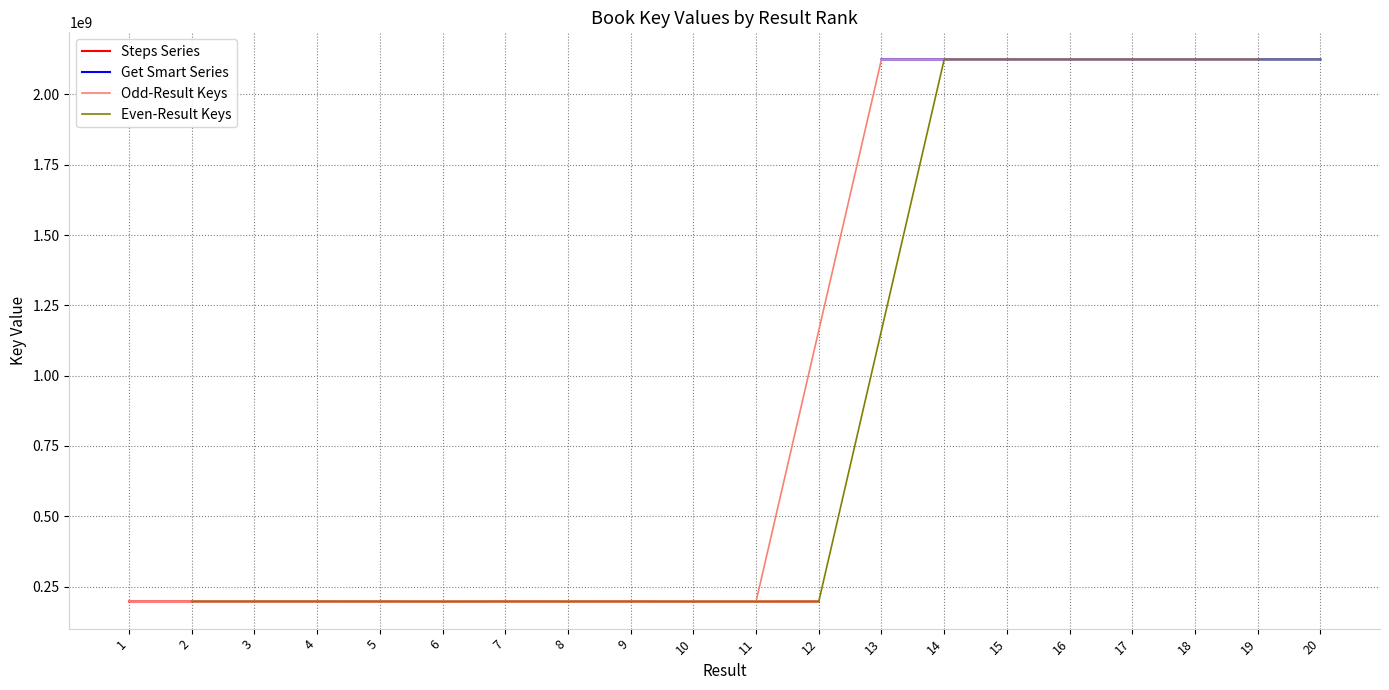

Reading left to right, list all the values displayed in this chart.

1=196929269	2=196927522	3=196924478	4=196930995	5=196930768	6=196686246	7=196926406	8=196805253	9=196925508	10=196687341	11=196687204	12=196805131	13=2124673744	14=2124673758	15=2124673800	16=2124673772	17=2124673730	18=2124673814	19=2124674847	20=2124673829